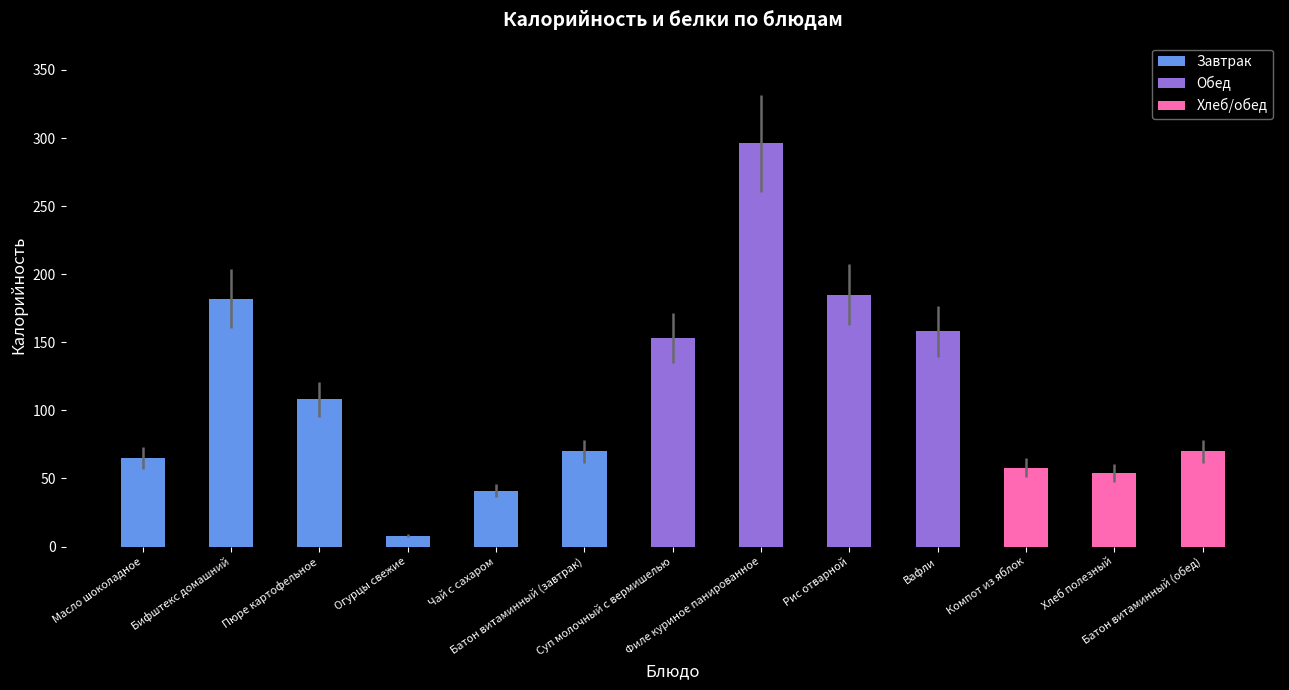

What is the greatest value displayed?

296